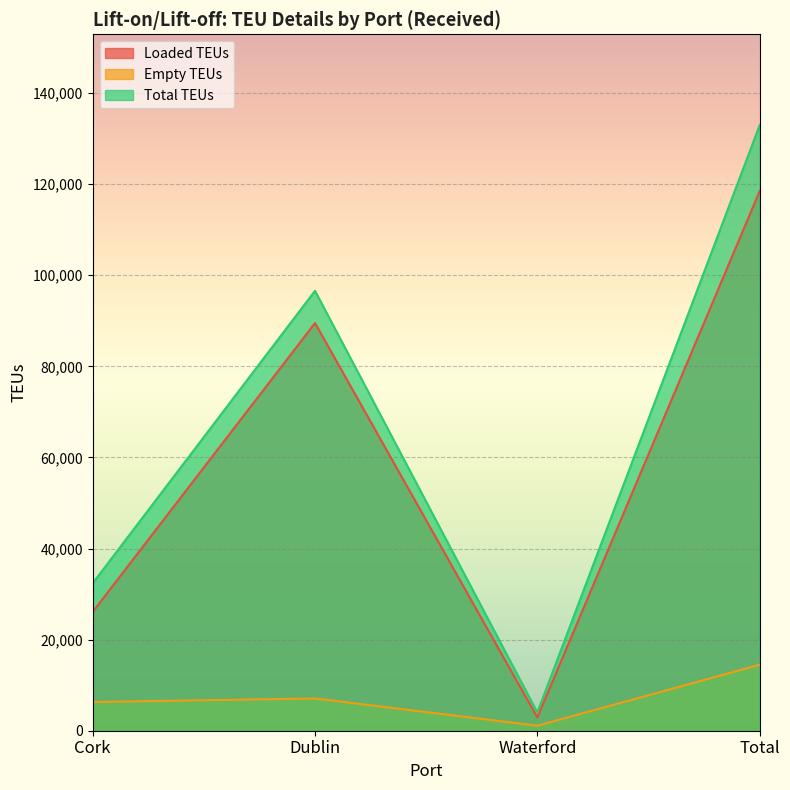

True or false: Loaded TEUs and Empty TEUs intersect in this chart.

False